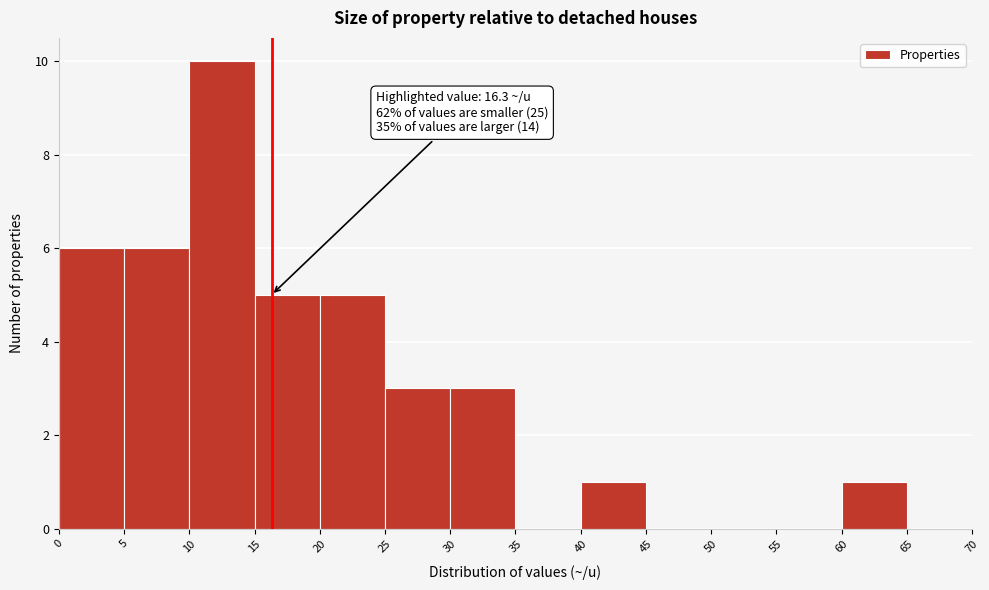

Which range on the x-axis has the tallest bar?

10 to 15